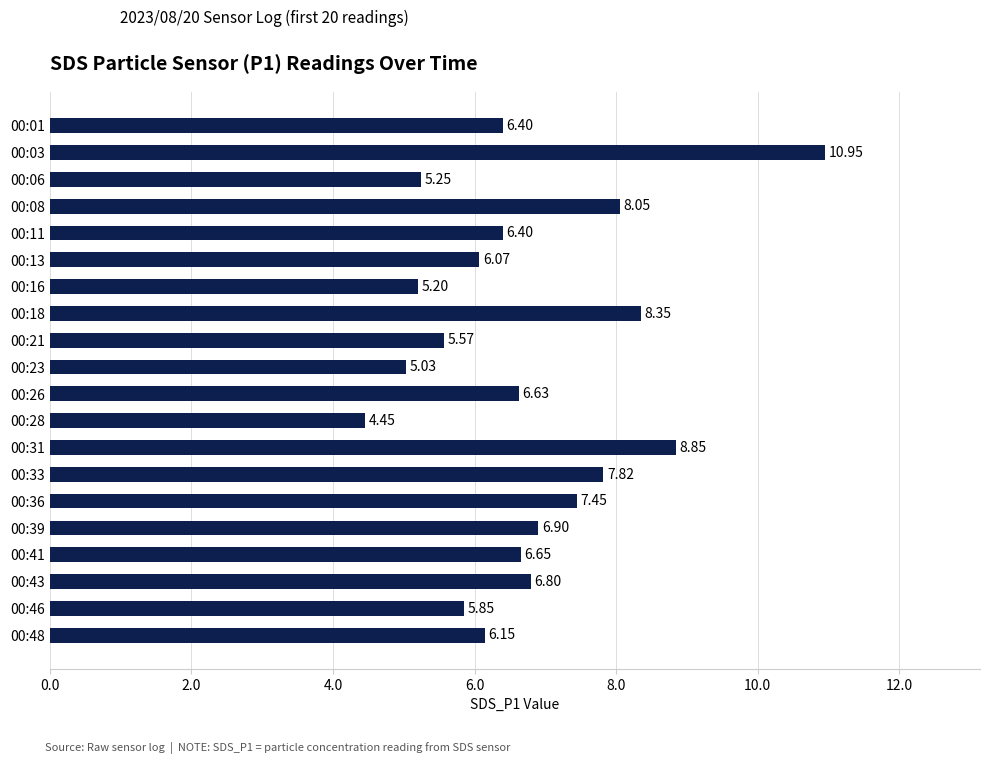

Are the bars horizontal?

Yes